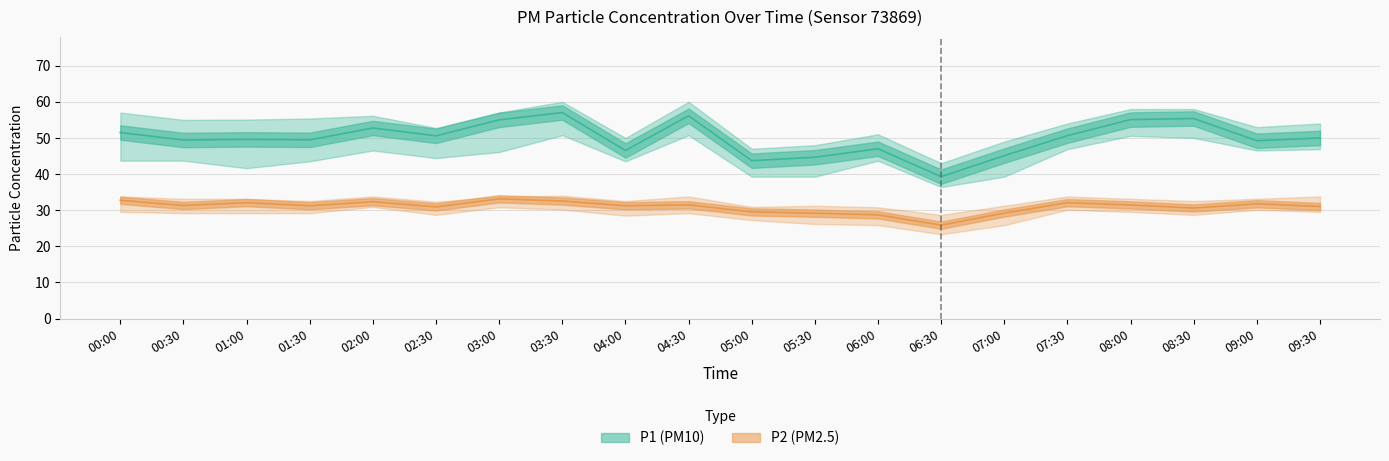

True or false: P1_upper has more than 2 interior local peaks.

True